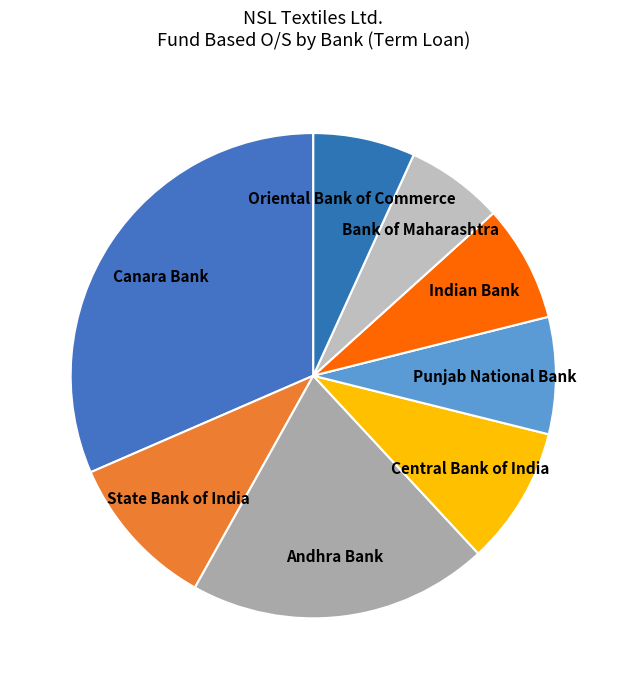

Combined, do State Bank of India and Canara Bank account for over 50%?

No